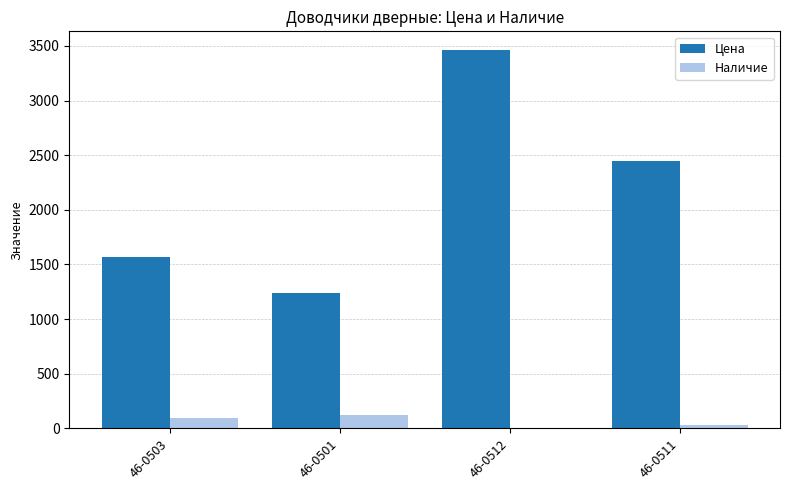

Is the value of Цена at 46-0512 greater than the value of Наличие at 46-0511?

Yes